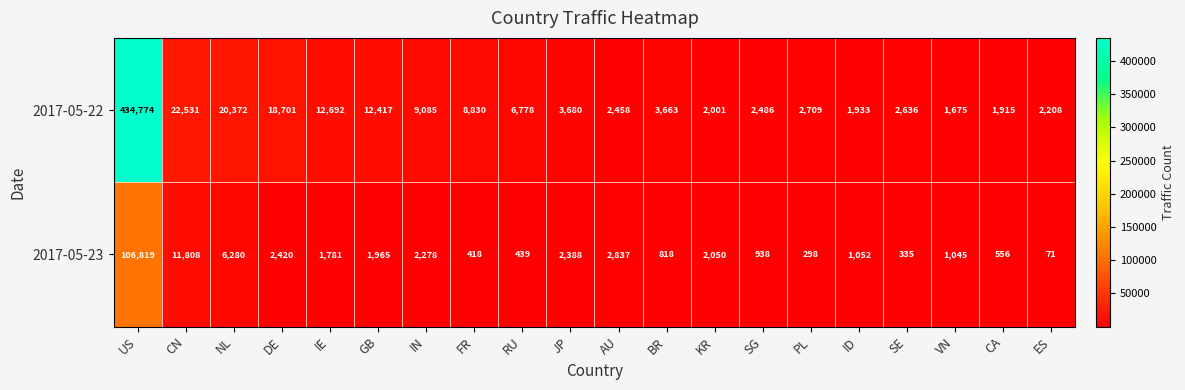

Count the number of categories in the chart.

20